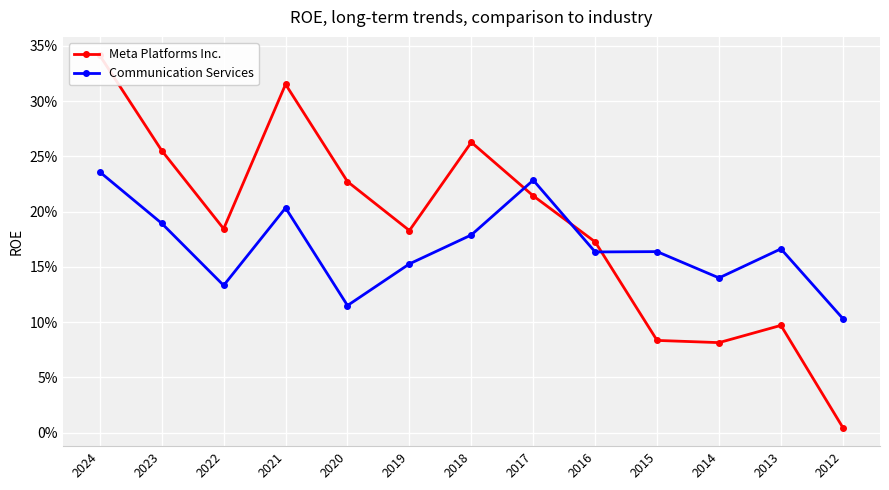

How many interior local valleys does the Meta Platforms Inc. series have?

3